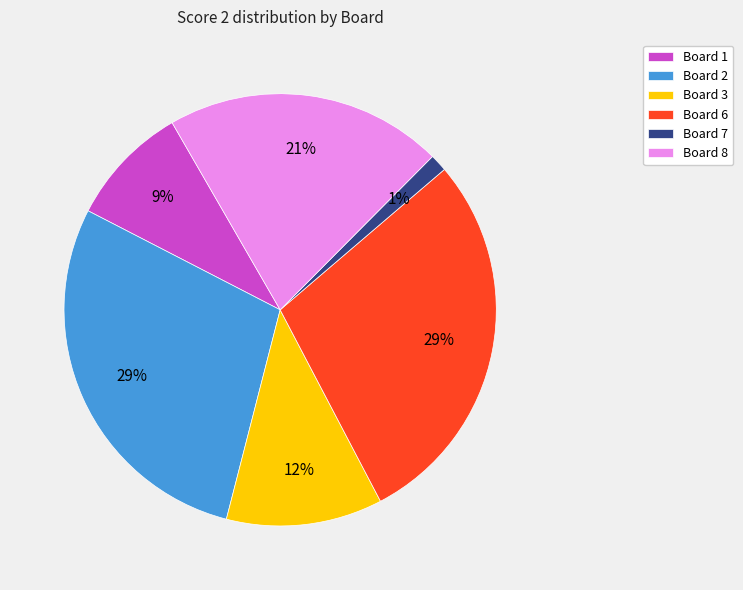

Is it true that Board 2 is 43% of the pie?

False